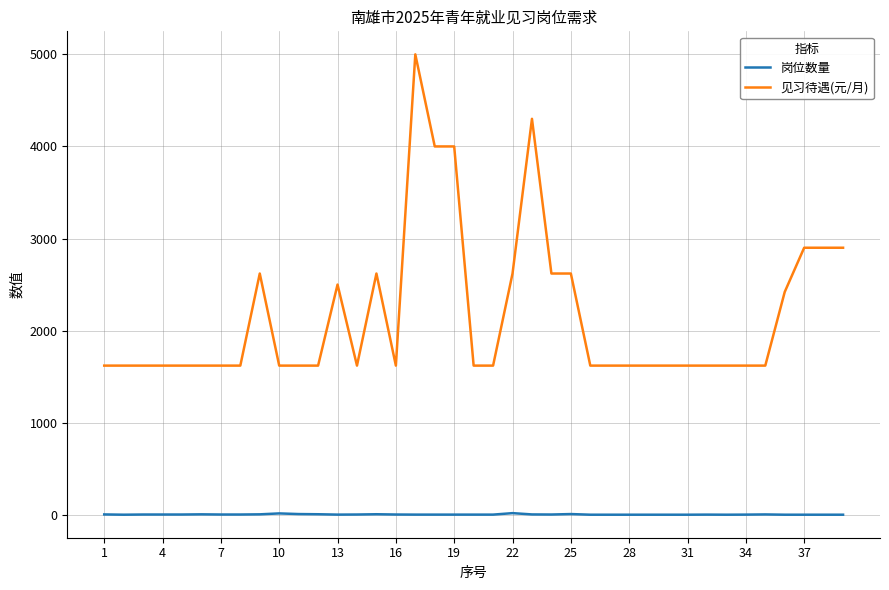

Which series has the largest range (max minus min)?

见习待遇(元/月)